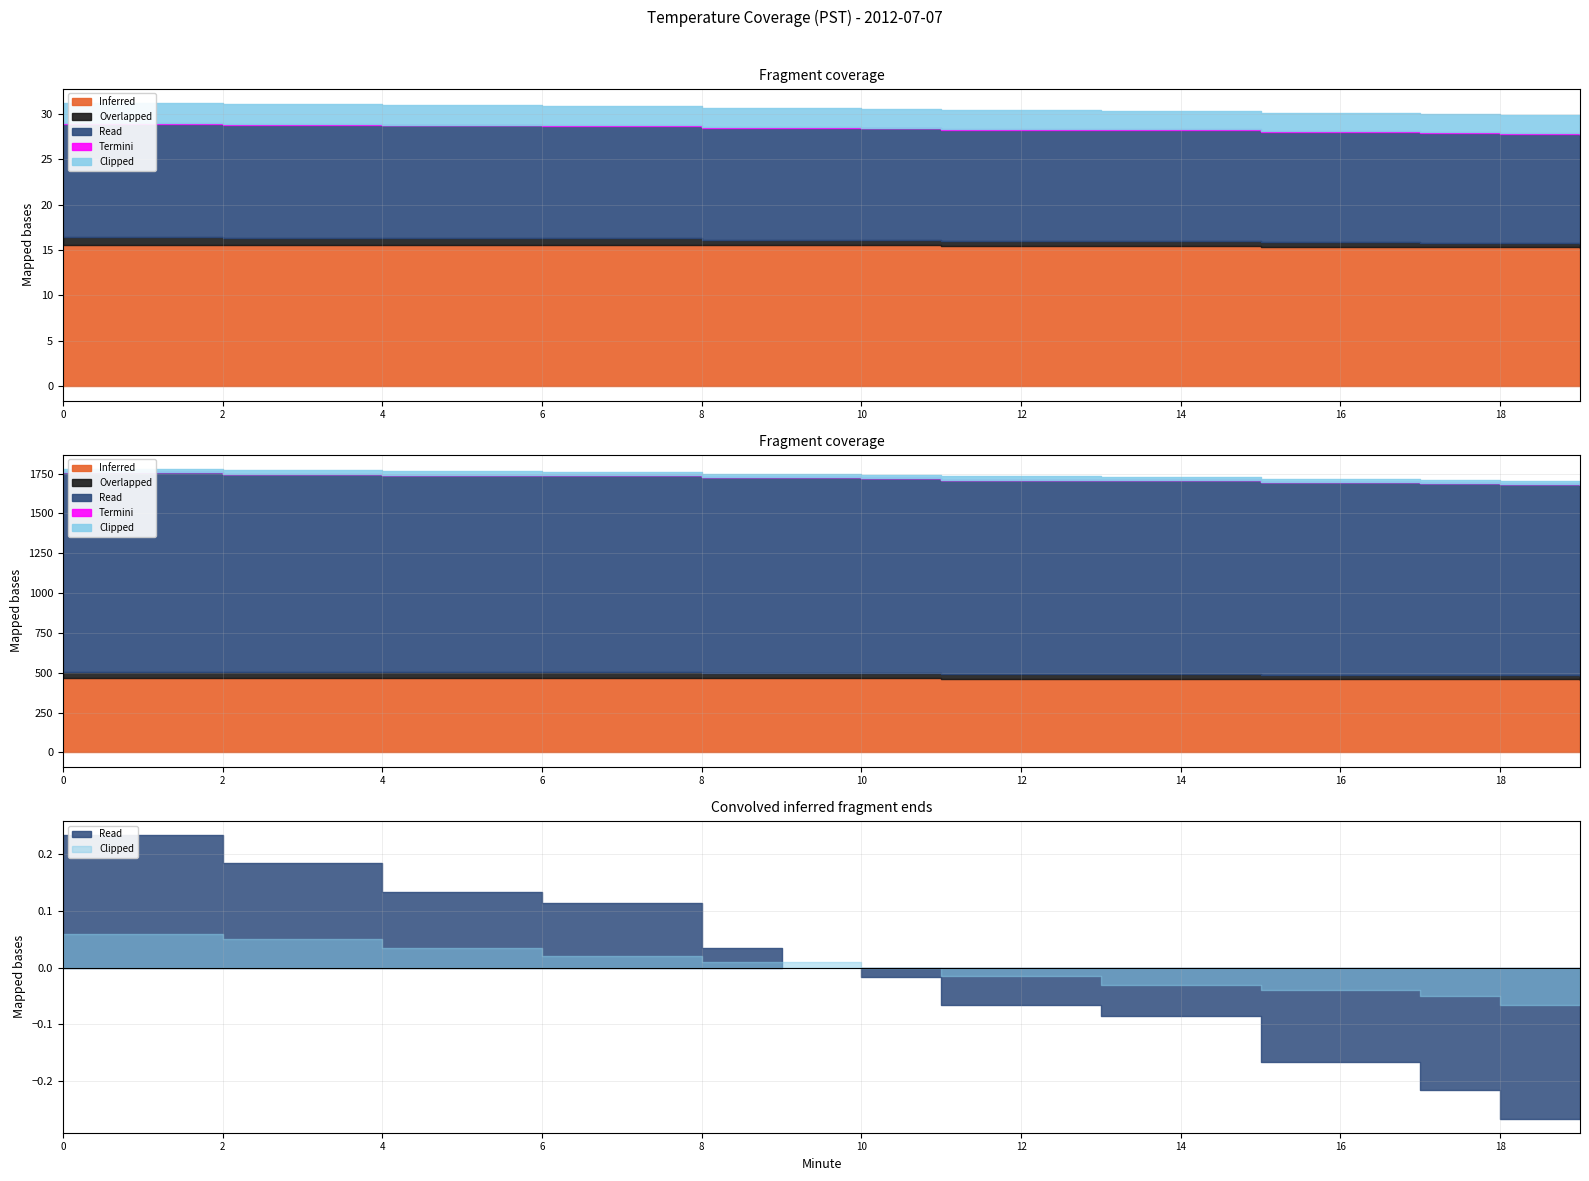

Where is Inferred nearest to the value 15?

19